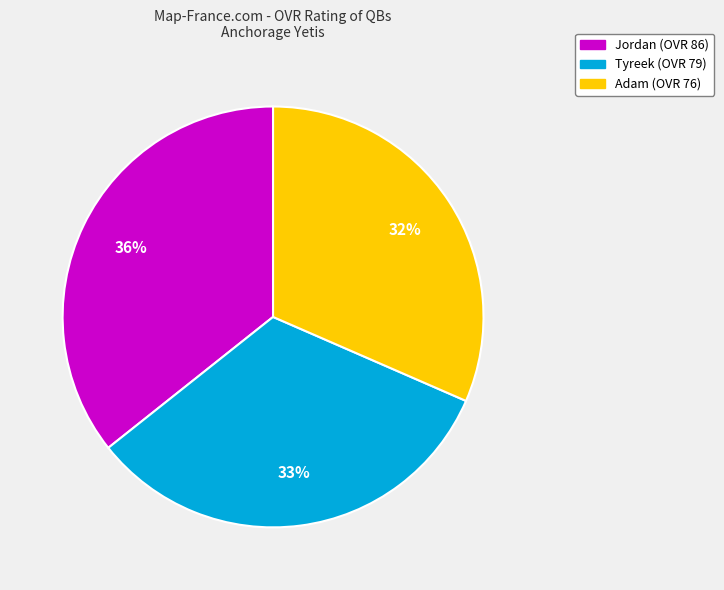

Which category has the biggest portion of the pie?

Jordan